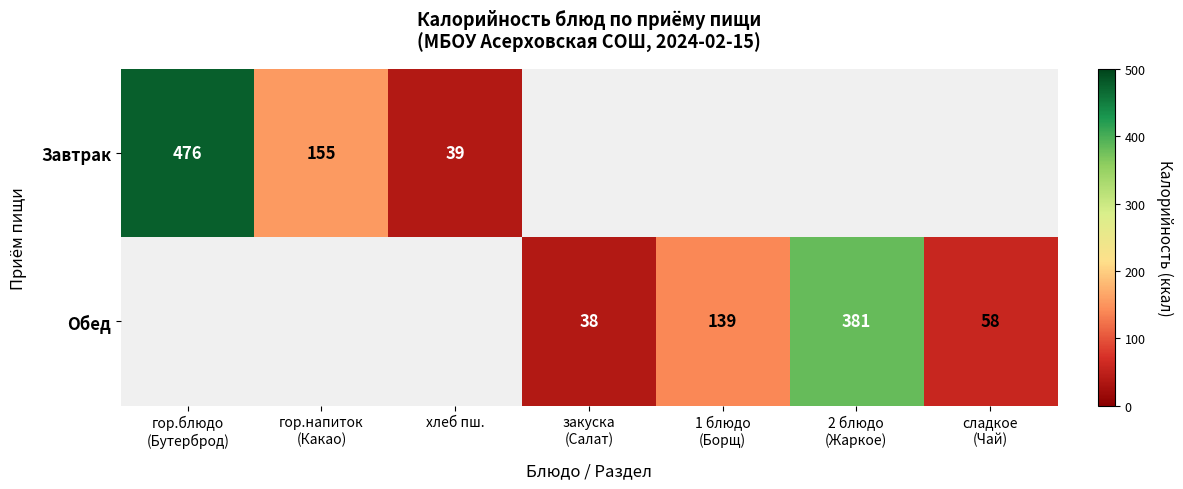

What is the total value across all series at гор.напиток
(Какао)?

155